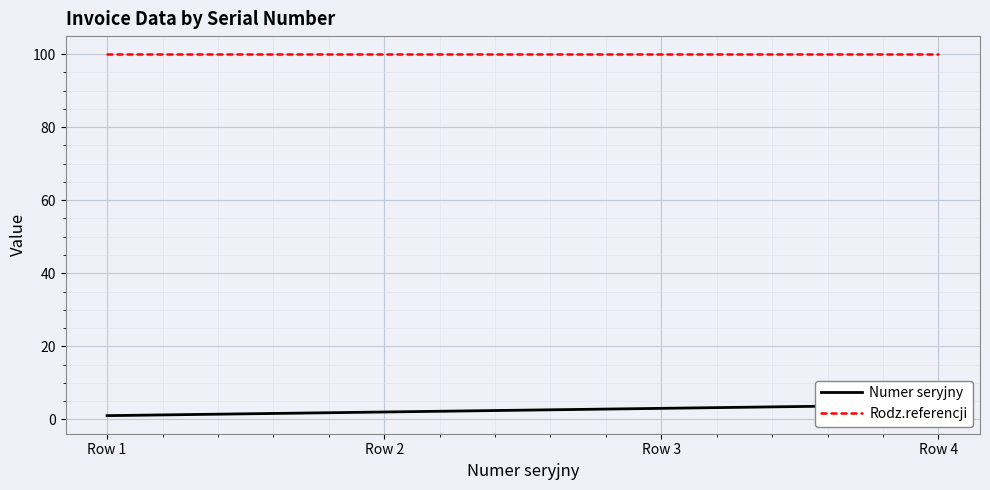

True or false: Numer seryjny has more than 2 interior local peaks.

False